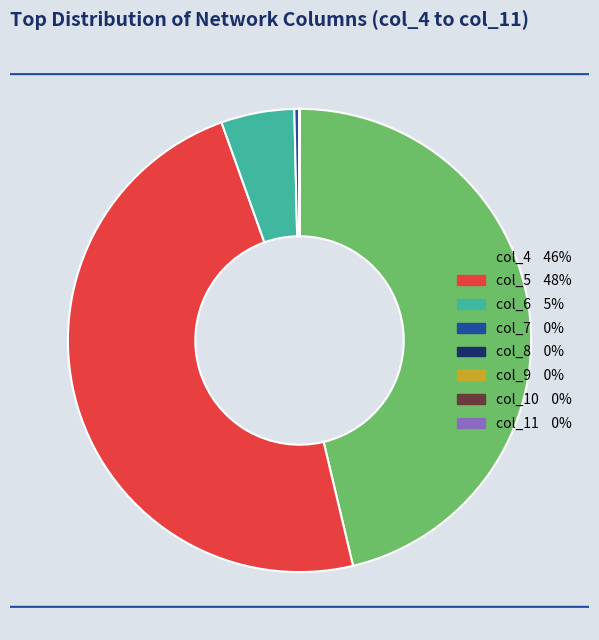

Is there any slice that represents more than half of the pie?

No